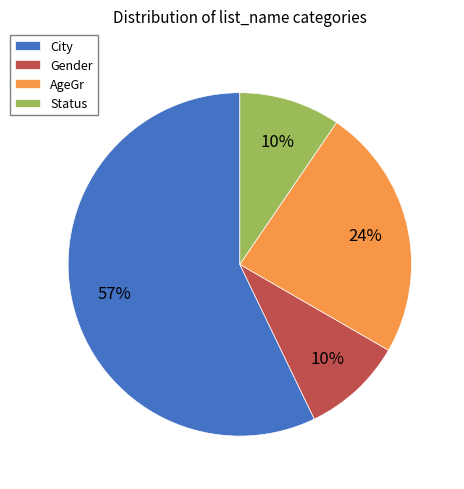

To the nearest percent, what percentage of the pie is Gender?

10%